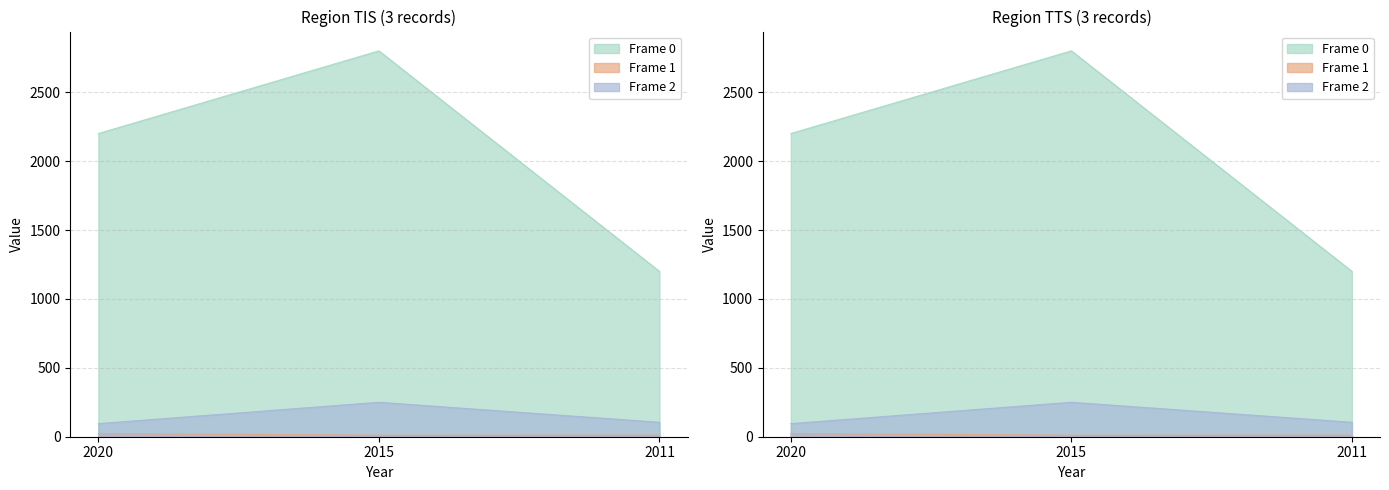

Where is Frame 1 nearest to the value 17?

2011